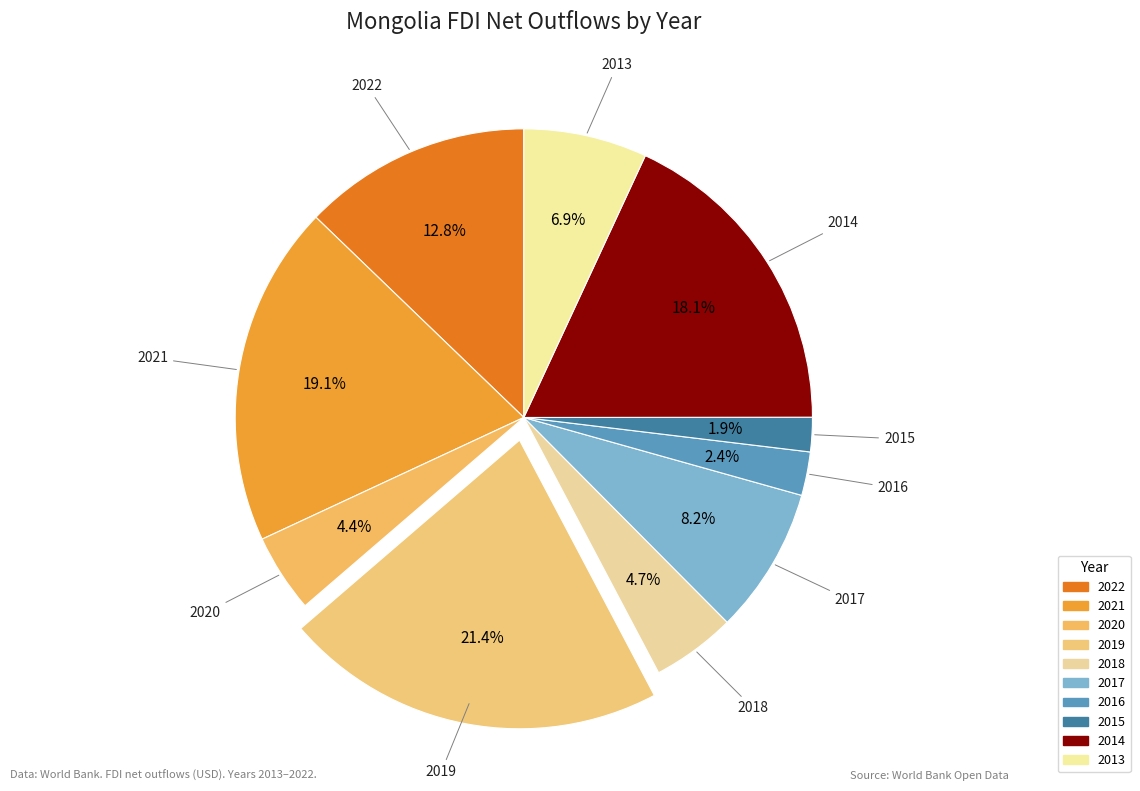

Approximately how many times larger is the value at 2019 compared to 2016?

8.8